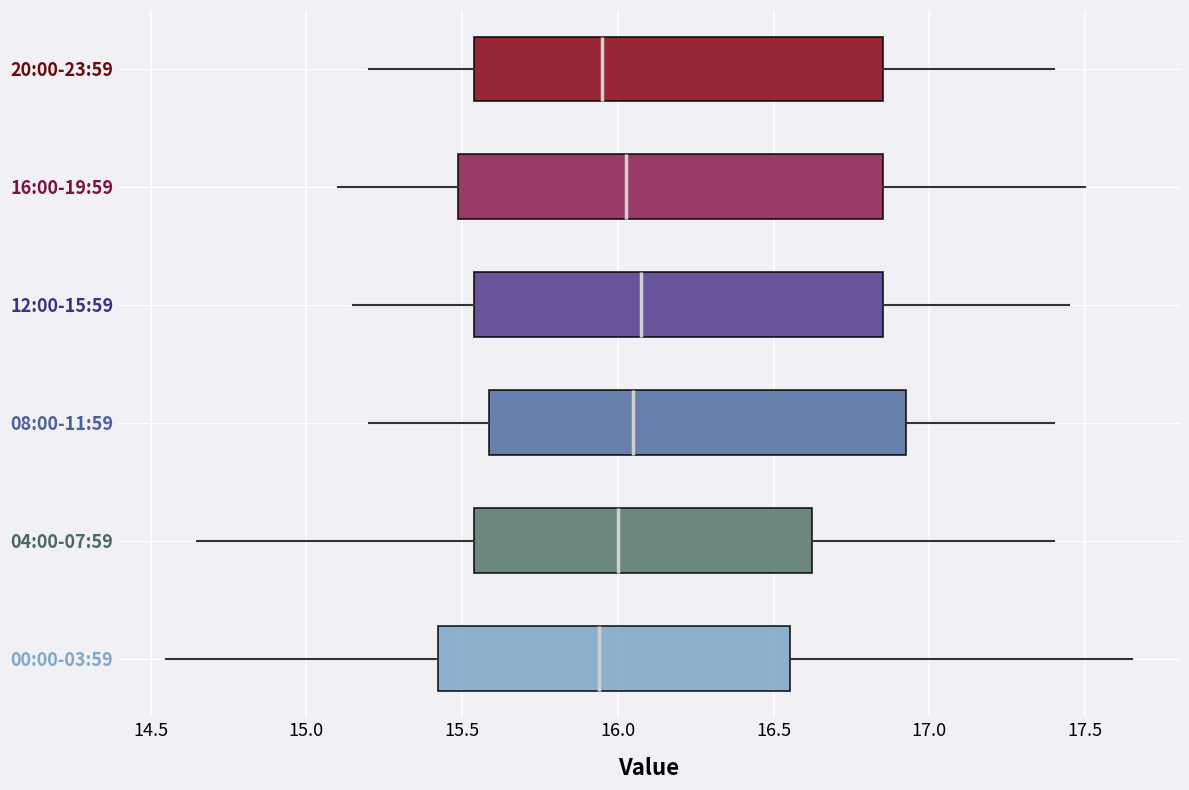

Reading bottom to top, read every box against the x-axis: the position of its median line, the range the box covers, and the ends of its whiskers. The values are not printed on the chart, so give them approximately, as read against the axis.

00:00-03:59: median 15.95, box 15.40 to 16.55, whiskers 14.55 to 17.65
04:00-07:59: median 16.00, box 15.55 to 16.65, whiskers 14.65 to 17.40
08:00-11:59: median 16.05, box 15.60 to 16.95, whiskers 15.20 to 17.40
12:00-15:59: median 16.10, box 15.55 to 16.85, whiskers 15.15 to 17.45
16:00-19:59: median 16.05, box 15.50 to 16.85, whiskers 15.10 to 17.50
20:00-23:59: median 15.95, box 15.55 to 16.85, whiskers 15.20 to 17.40